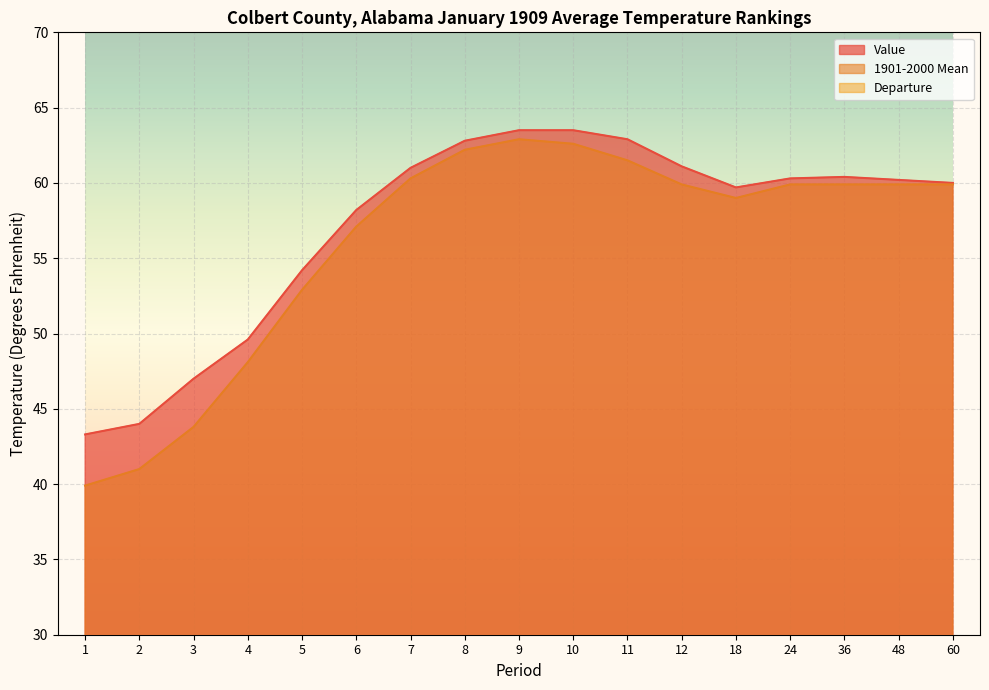

Which has a higher value, 48 or 7?

7